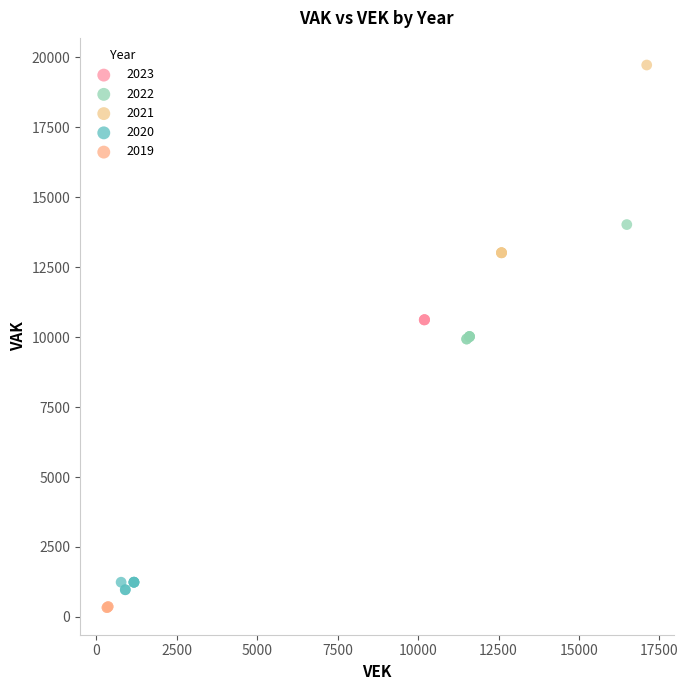

Which series reaches the maximum Y coordinate?

2021